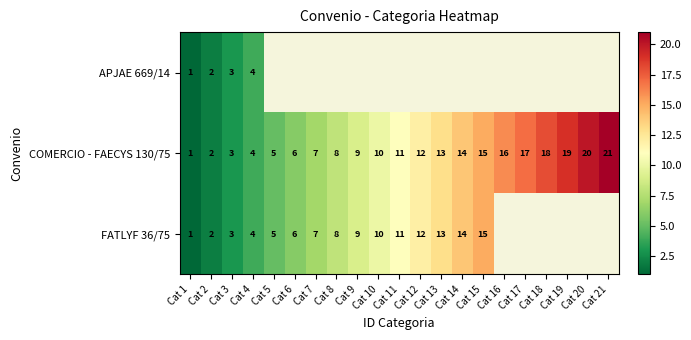

True or false: COMERCIO - FAECYS 130/75 has a value of 6 at Cat 6.

True